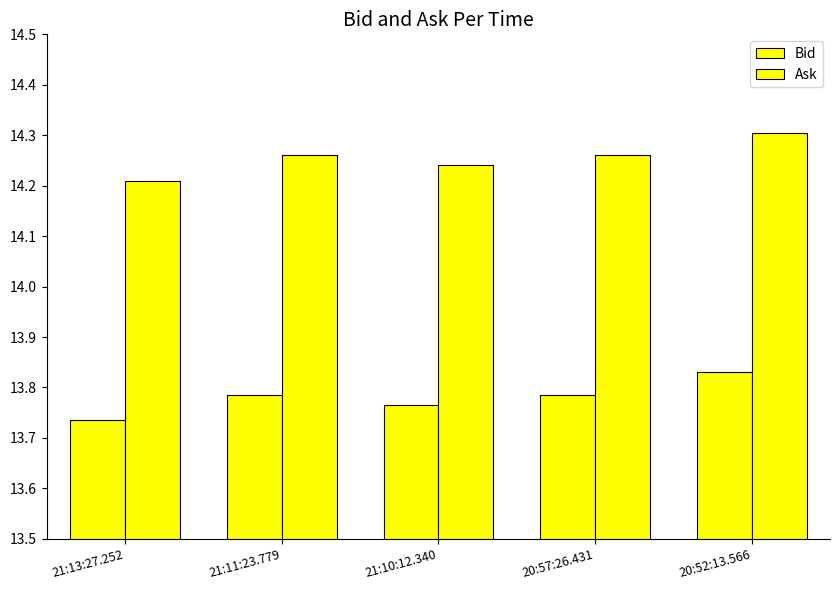

Is the value of Bid at 21:10:12.340 greater than the value of Ask at 21:10:12.340?

No